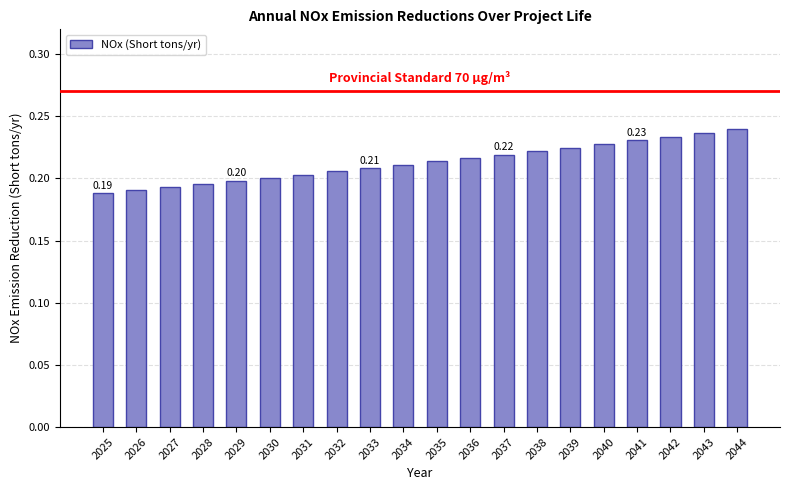

What is the sum of all values?

4.3